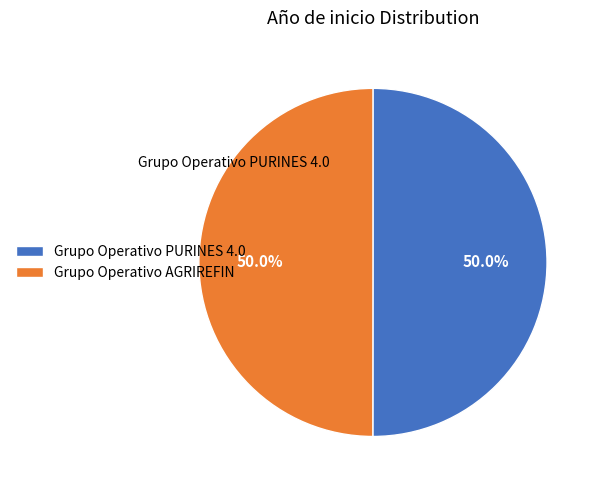

Is it true that Grupo Operativo AGRIREFIN is 64% of the pie?

False